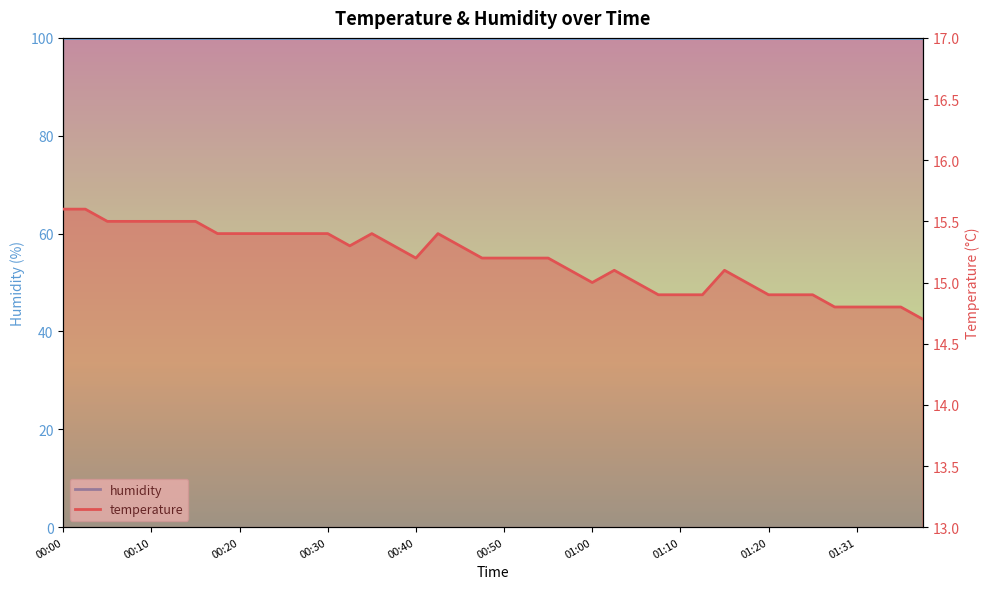

Does the chart display data point markers on the line(s)?

No